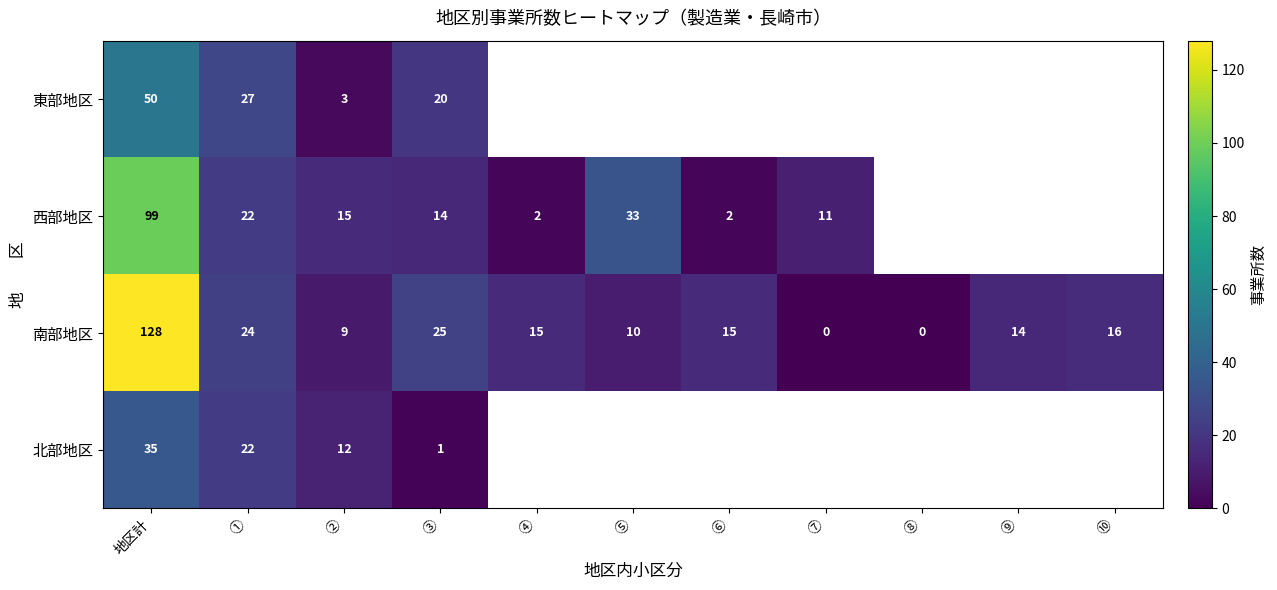

How many series are shown in this chart?

4